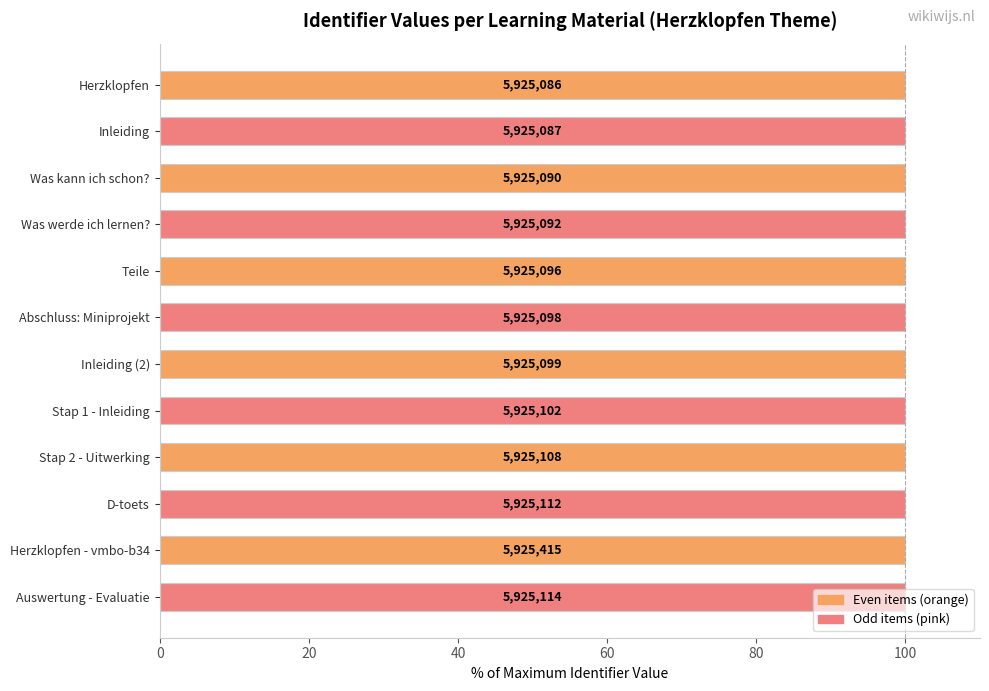

What is the greatest value displayed?

100.0